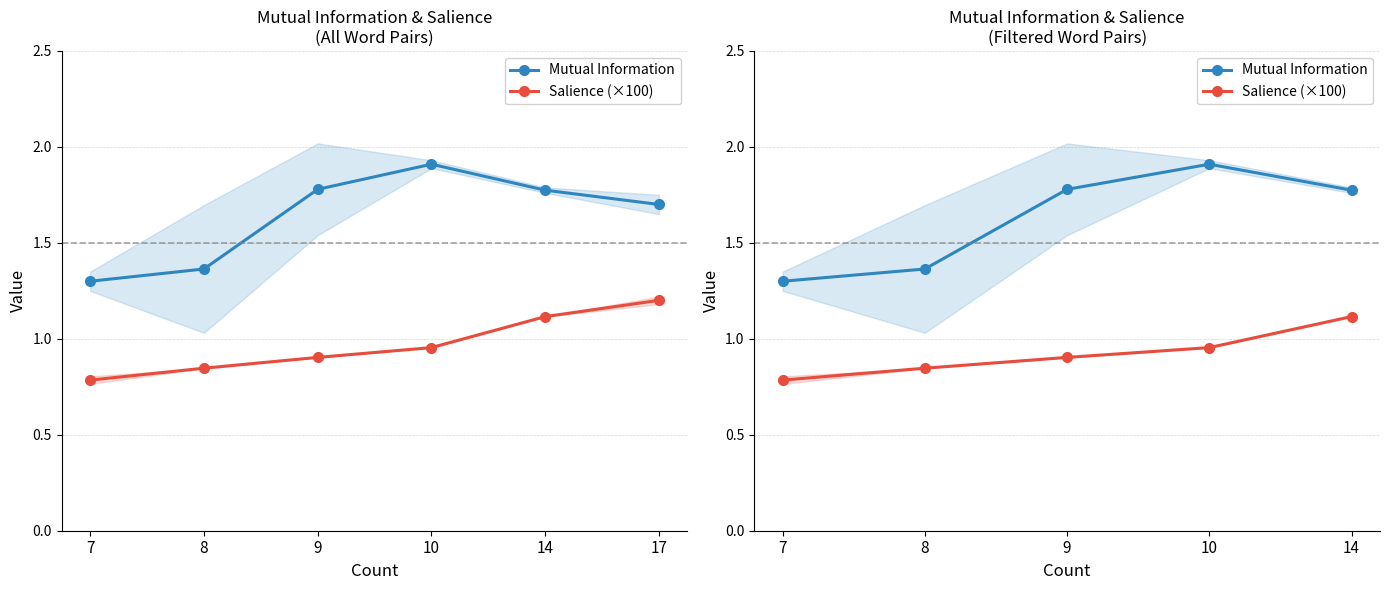

What is the difference between the maximum and minimum values in the Mutual Information series?

0.6